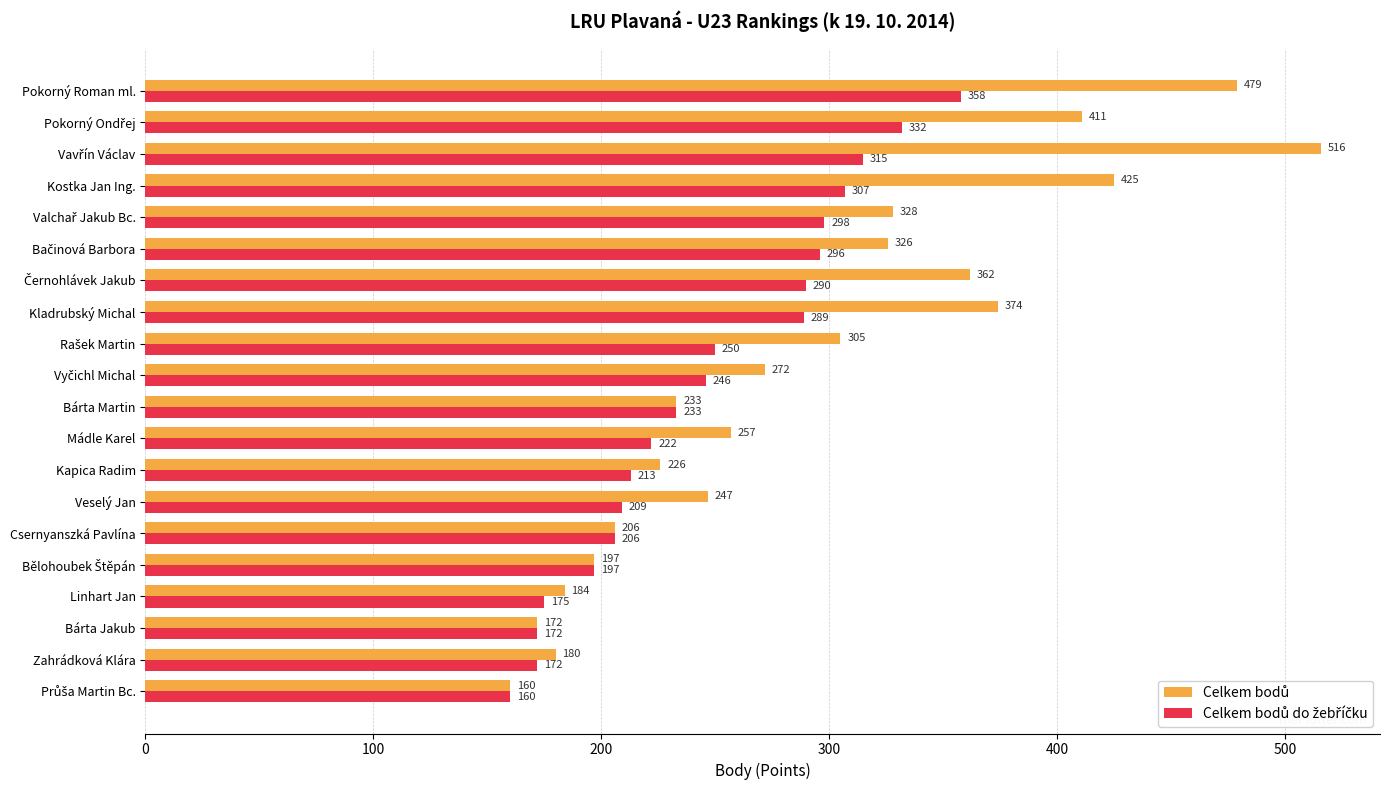

What is the minimum value shown in the chart?

160